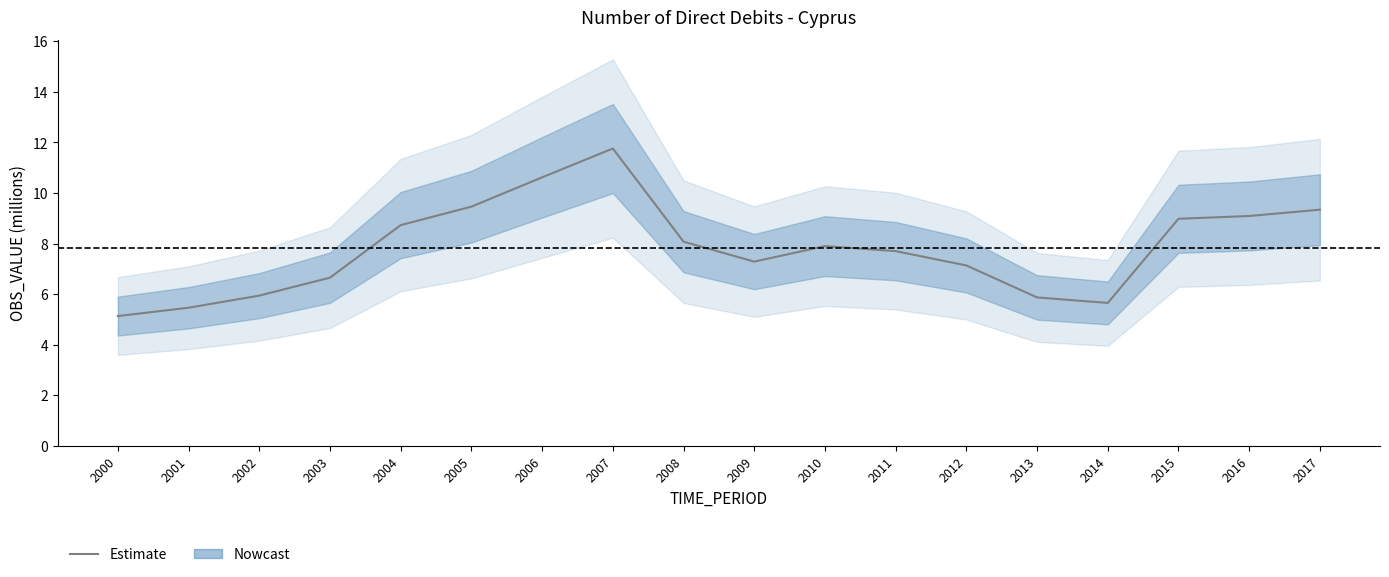

Reading left to right, what are all the values shown in this chart?

5.1	5.5	5.9	6.7	8.7	9.5	10.6	11.8	8.1	7.3	7.9	7.7	7.1	5.9	5.7	9.0	9.1	9.3